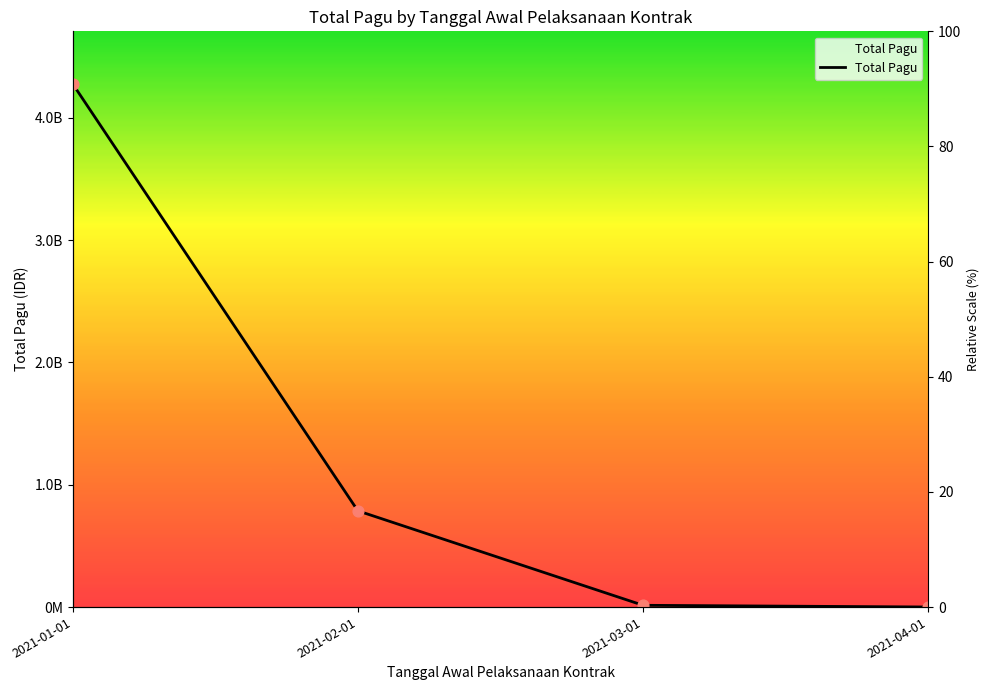

Which has a higher value, 2021-02-01 or 2021-04-01?

2021-02-01